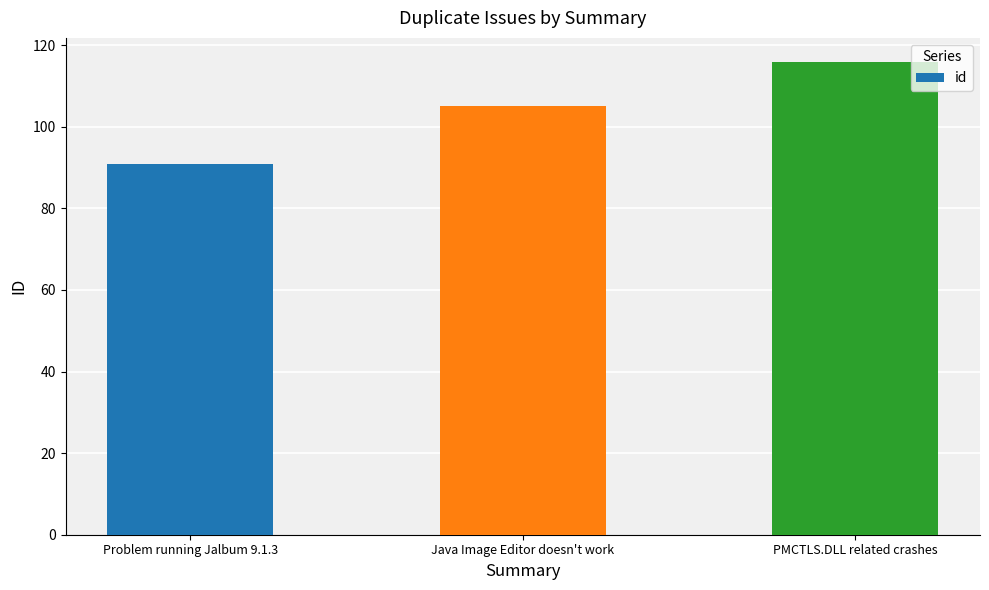

What is the ratio of the value at Java Image Editor doesn't work to the value at PMCTLS.DLL related crashes?

0.9